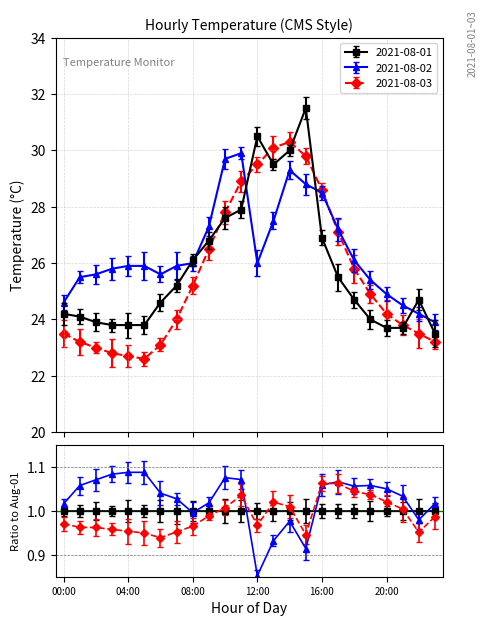

What is the average value of the 2021-08-01 series?

25.8